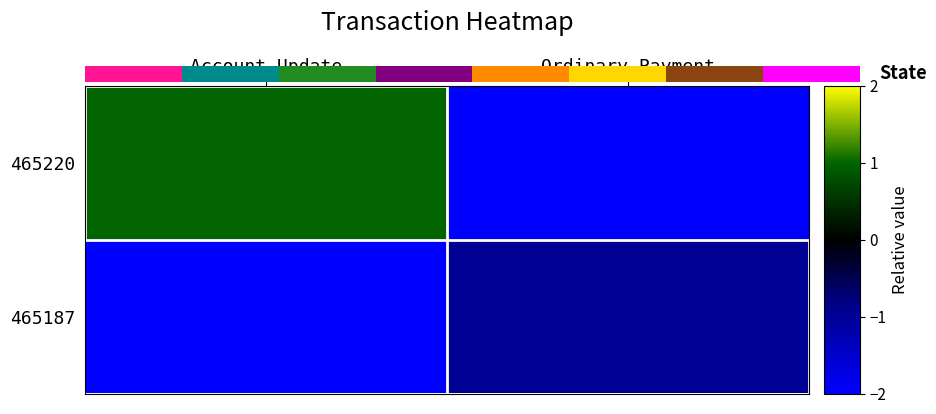

Which category has the highest value in the 465220 series?

Account Update